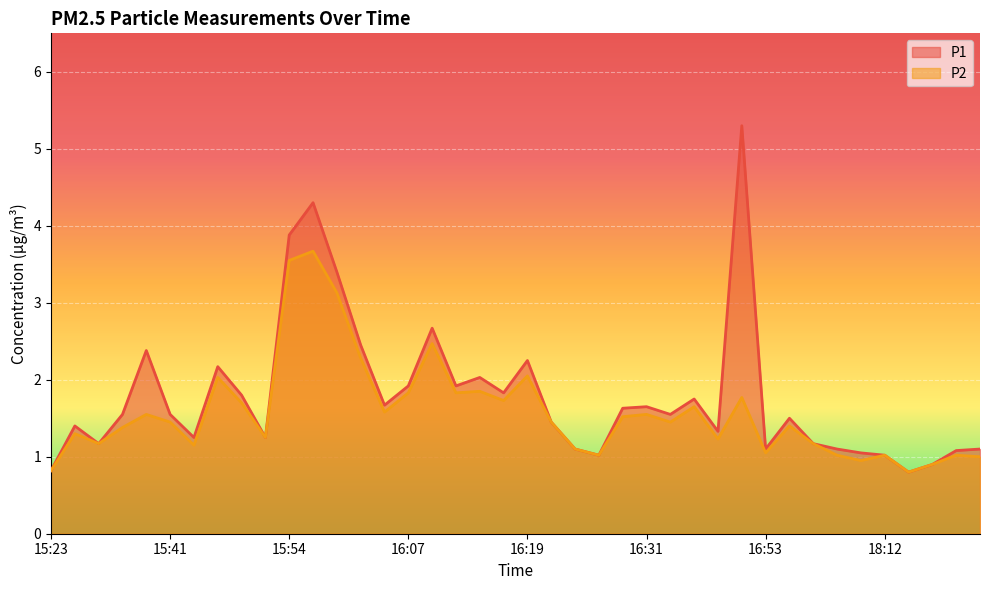

What is the maximum value for P2?

3.7